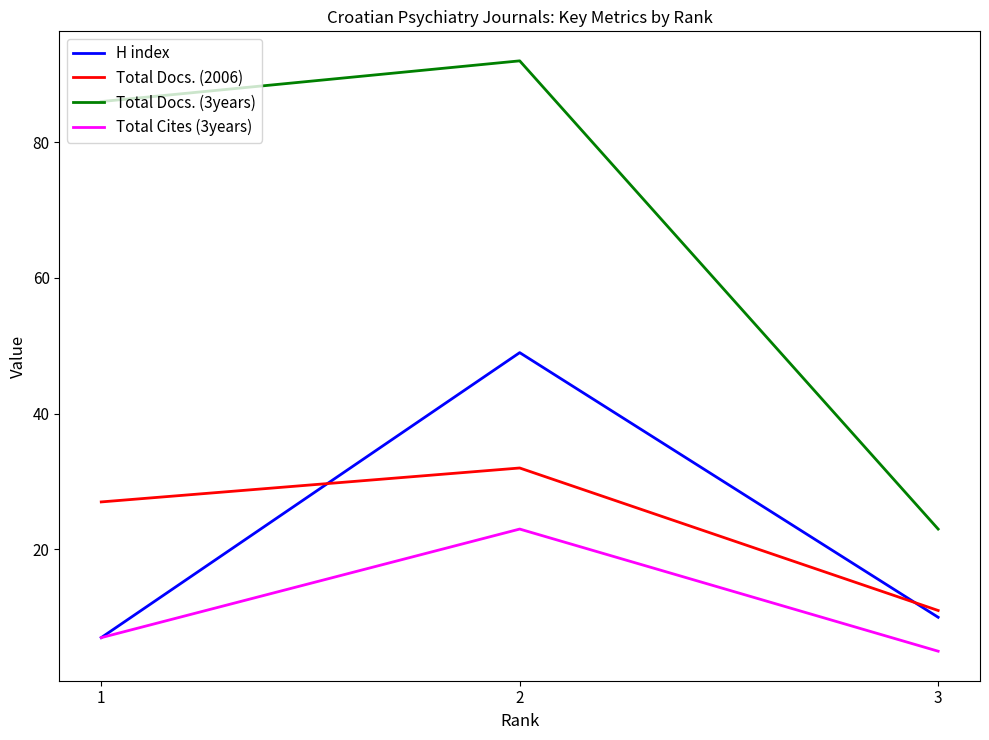

Rank the series by their maximum value, from lowest to highest.

Total Cites (3years), Total Docs. (2006), H index, Total Docs. (3years)